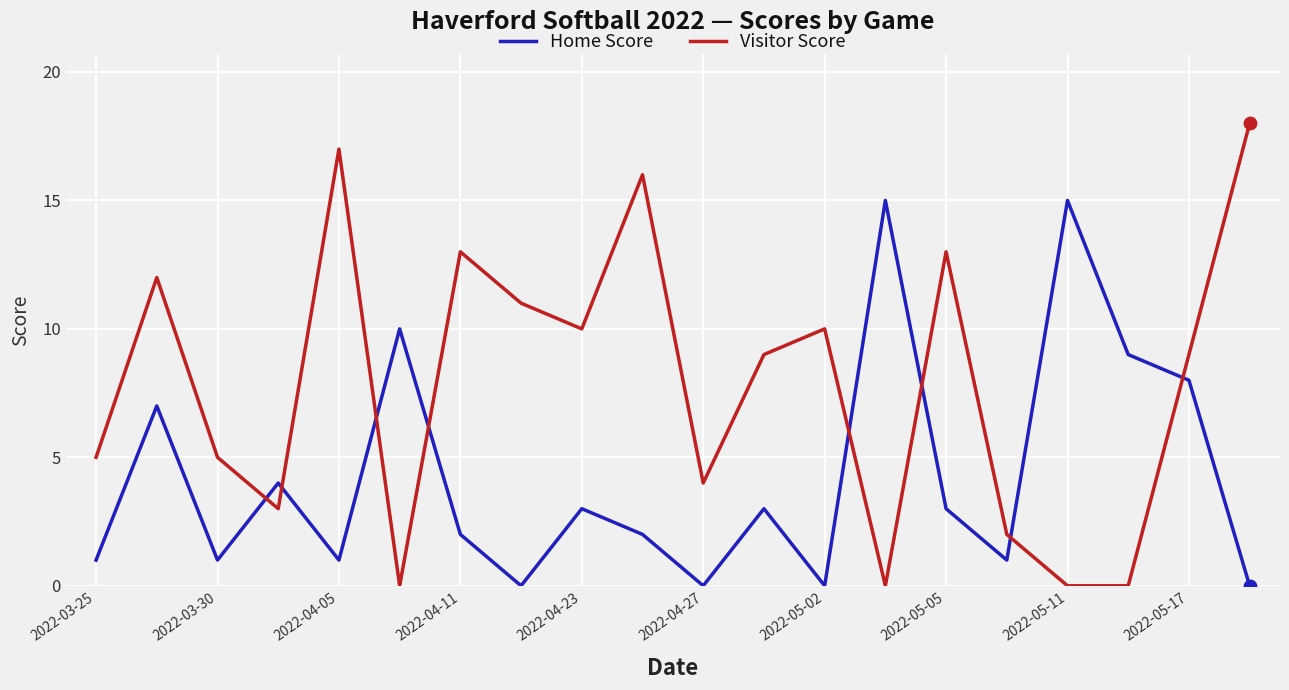

Rank the series by their average value, from lowest to highest.

Home Score, Visitor Score